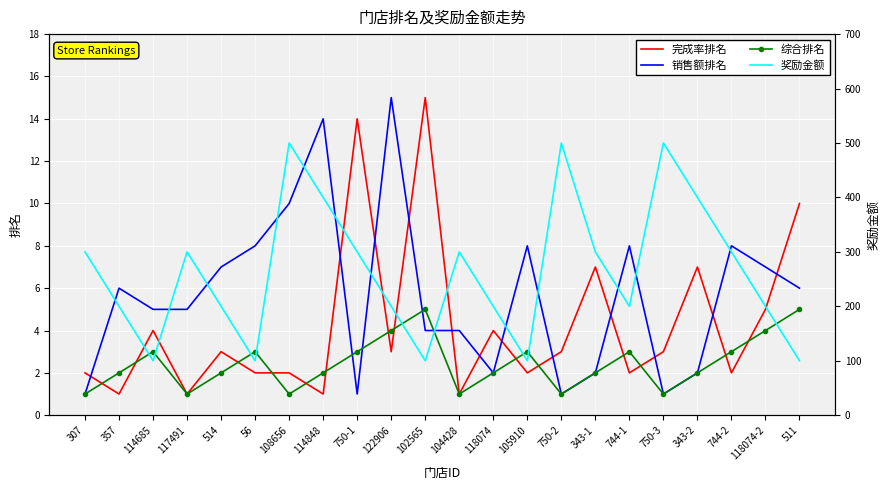

How many times do 完成率排名 and 综合排名 cross each other?

14